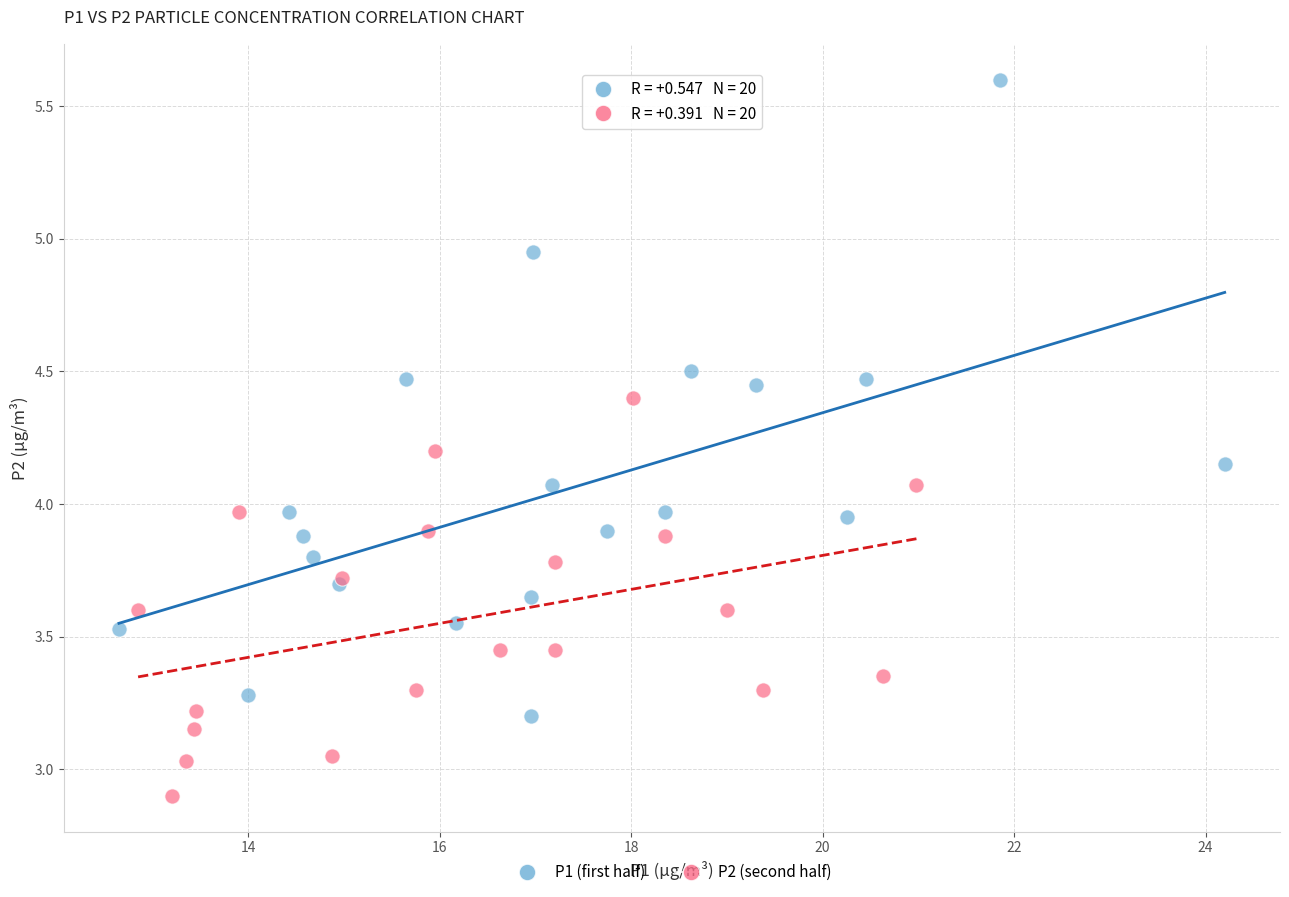

Which series reaches the minimum Y coordinate?

P2 (second half)